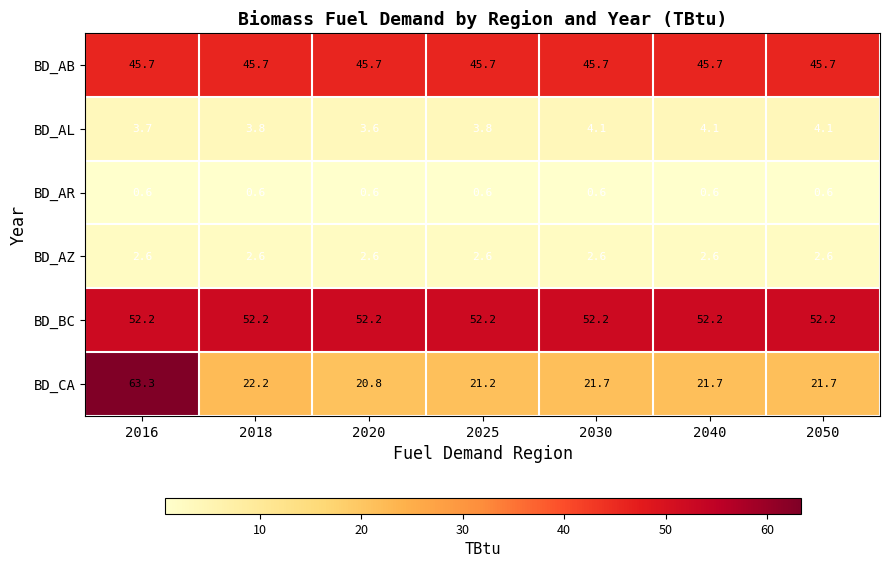

What is the minimum value shown in the chart?

0.6